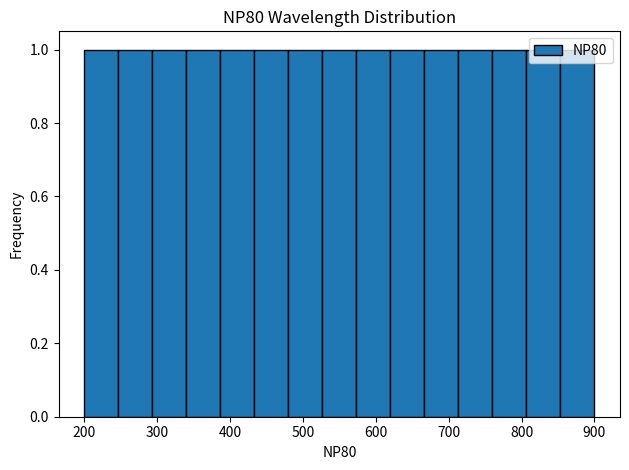

How tall is the bar that spans 810 to 850 on the x-axis? Neither the bar edges nor the heights are printed on the chart, so give them approximately, as read against the axes.

1